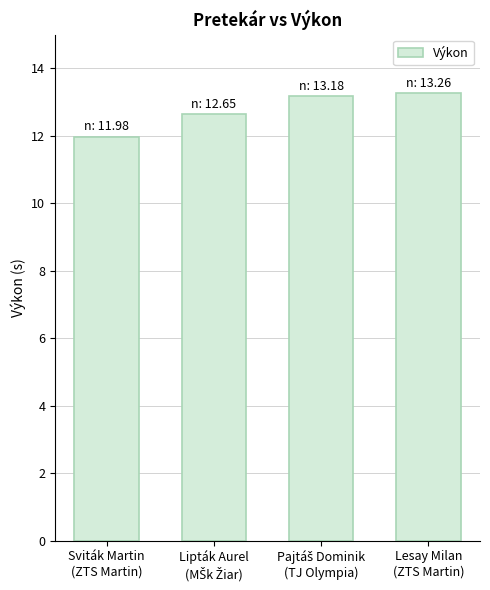

Reading right to left, list all the values displayed in this chart.

13.3	13.2	12.7	12.0